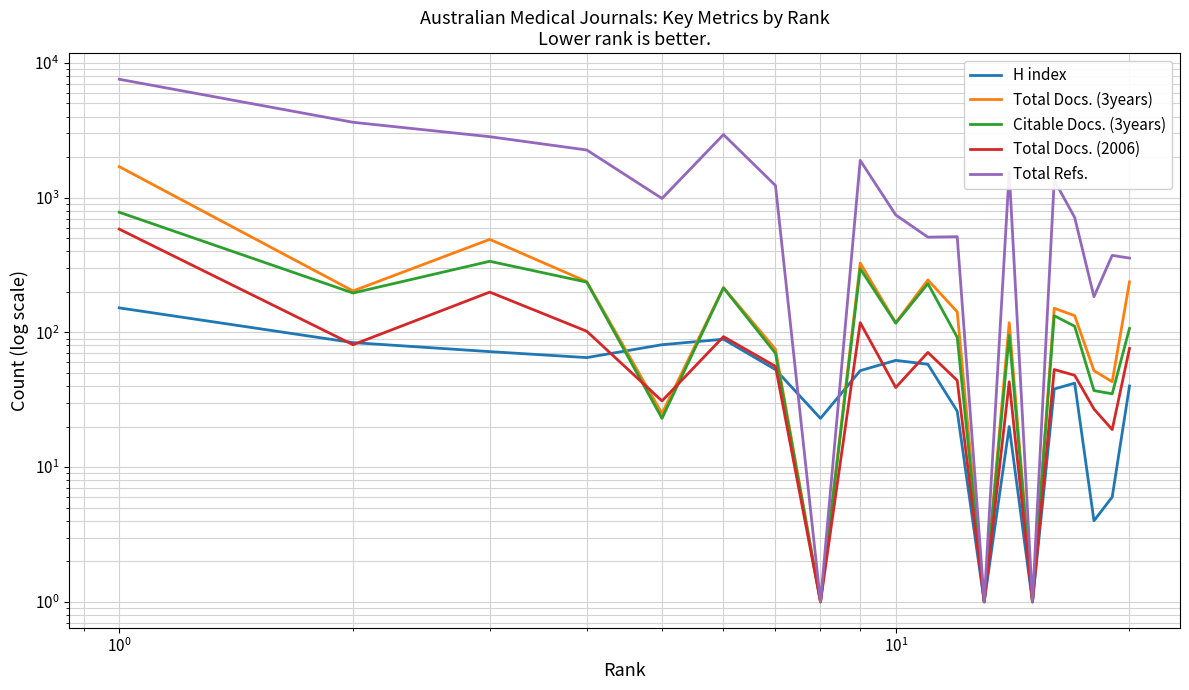

What is the difference between the maximum and minimum values in the H index series?

151